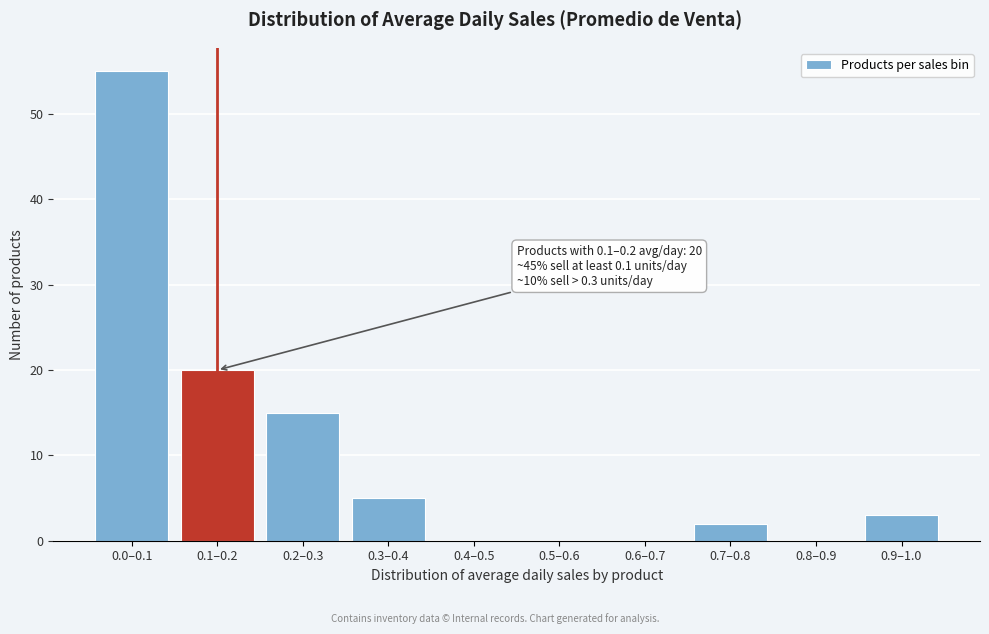

Reading right to left, transcribe all the data shown in this chart.

0.9–1.0=3	0.8–0.9=0	0.7–0.8=2	0.6–0.7=0	0.5–0.6=0	0.4–0.5=0	0.3–0.4=5	0.2–0.3=15	0.1–0.2=20	0.0–0.1=55